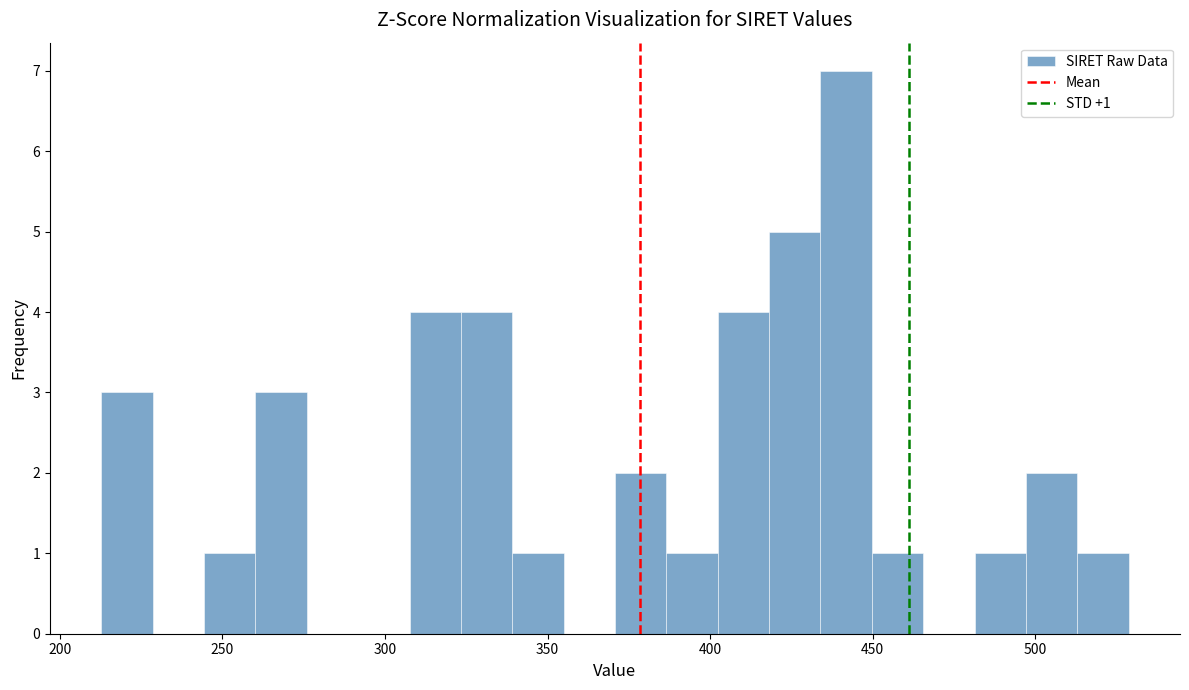

Around what value on the x-axis is the tallest bar? Give the approximate position of its centre, as read against the axis.

440